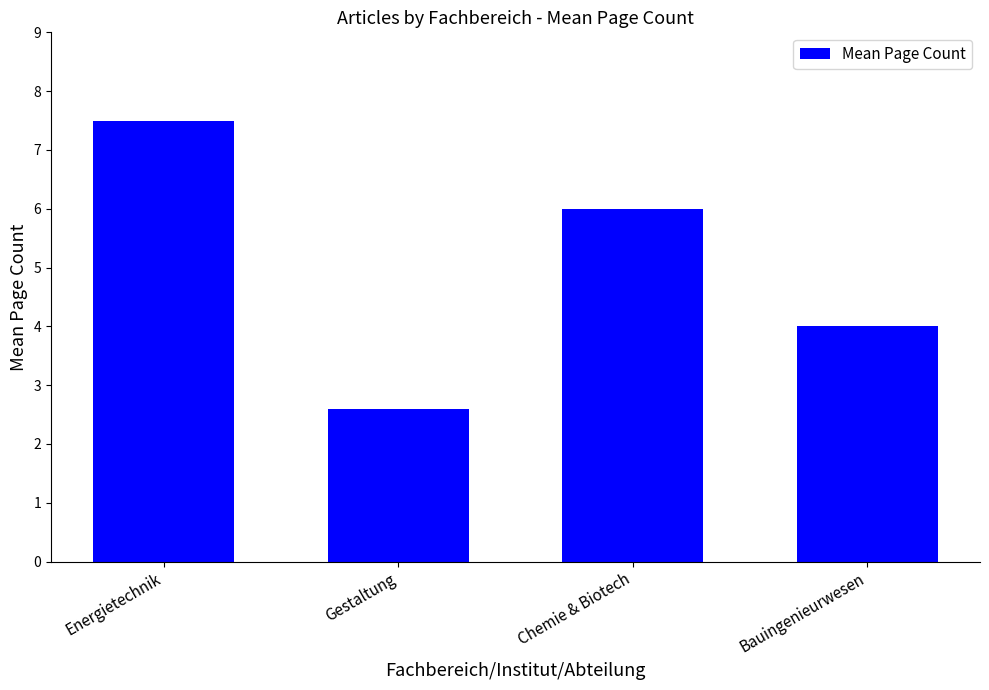

The chart shows a value of 2.6 at Gestaltung. True or false?

True